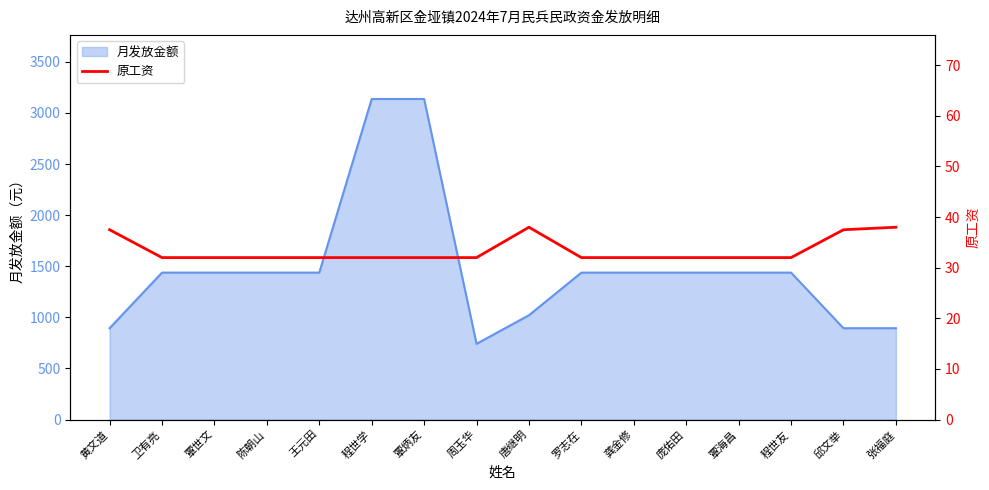

How many values exceed 32?

4